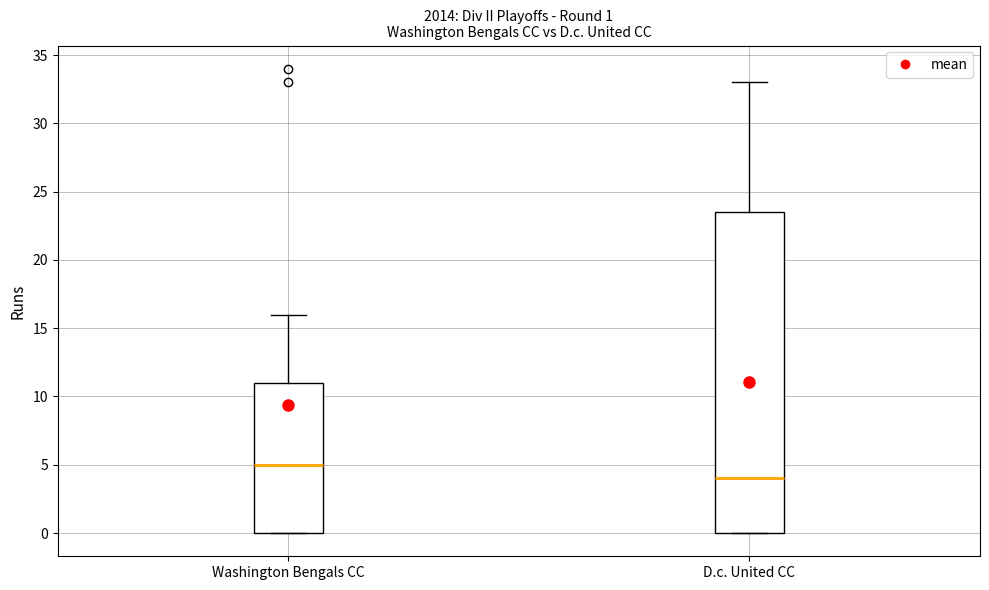

Which box's median line is the highest?

Washington Bengals CC